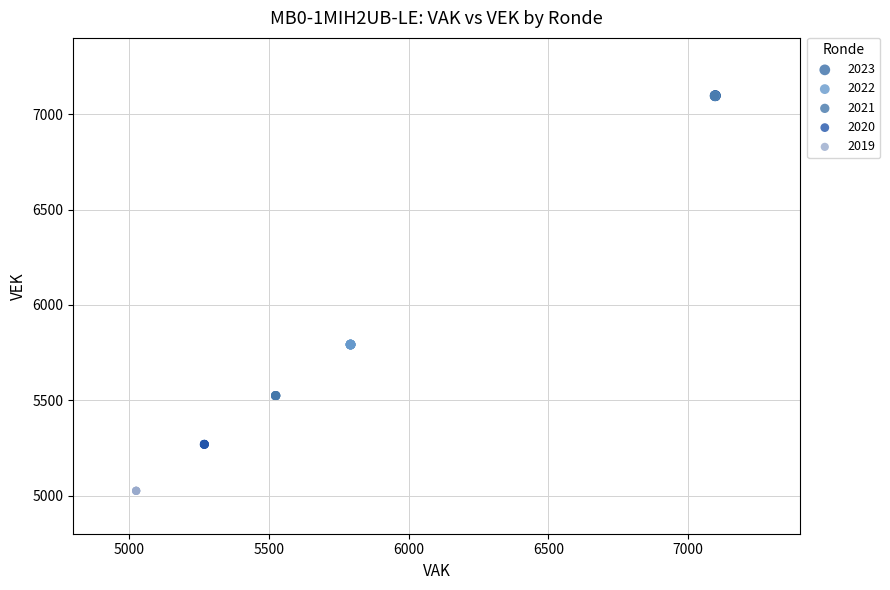

Which series contains the lowest Y value?

2019